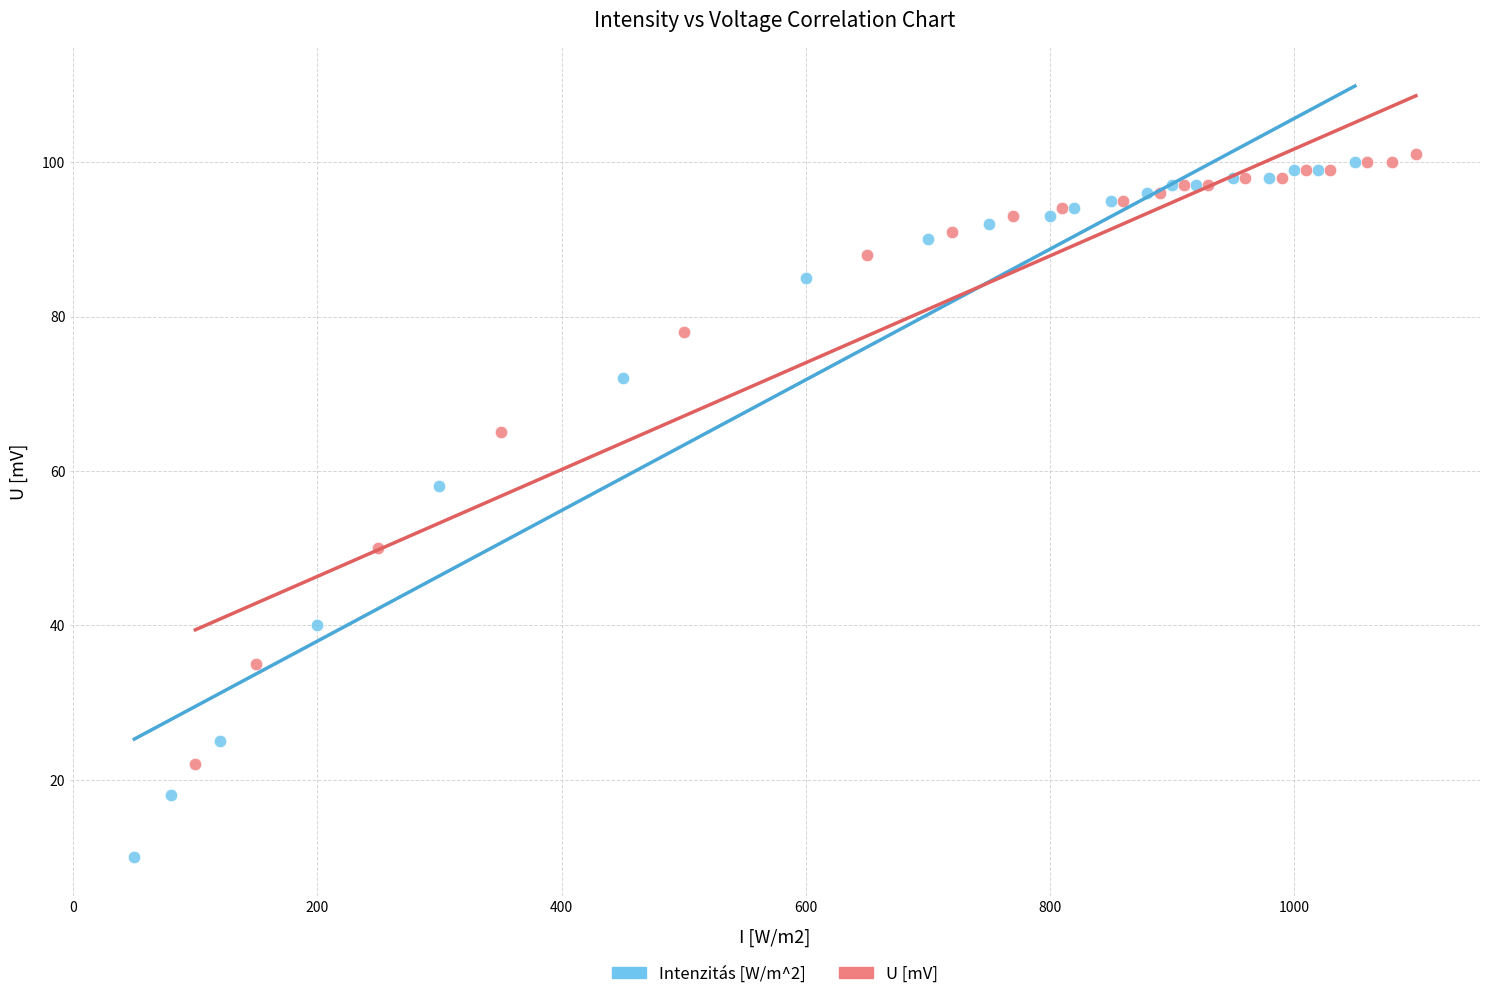

Which series reaches the maximum Y coordinate?

U [mV]